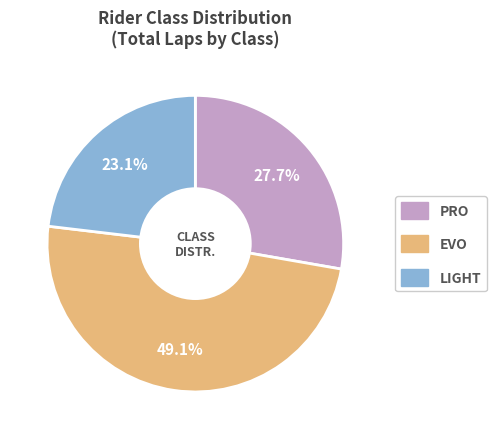

Count the number of slices in the pie.

3